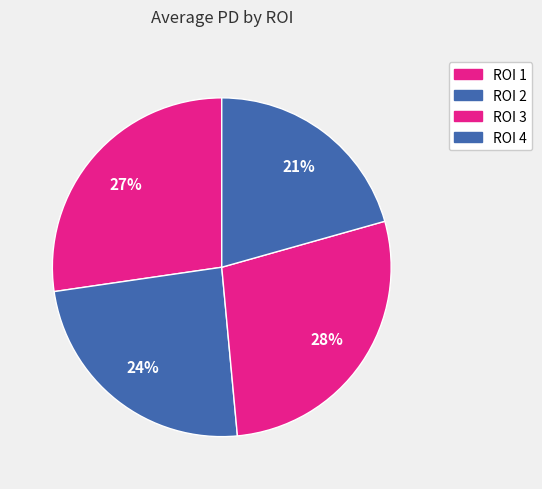

To the nearest percent, what is the difference between the largest and smallest slice percentages?

7%